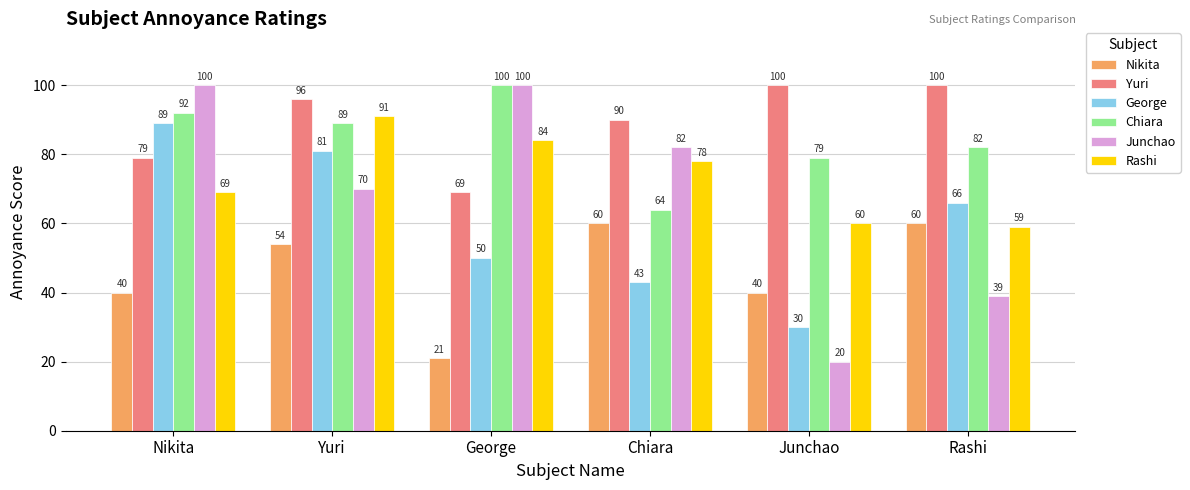

At Junchao, list the series in order from largest to smallest.

Yuri, Chiara, Rashi, Nikita, George, Junchao